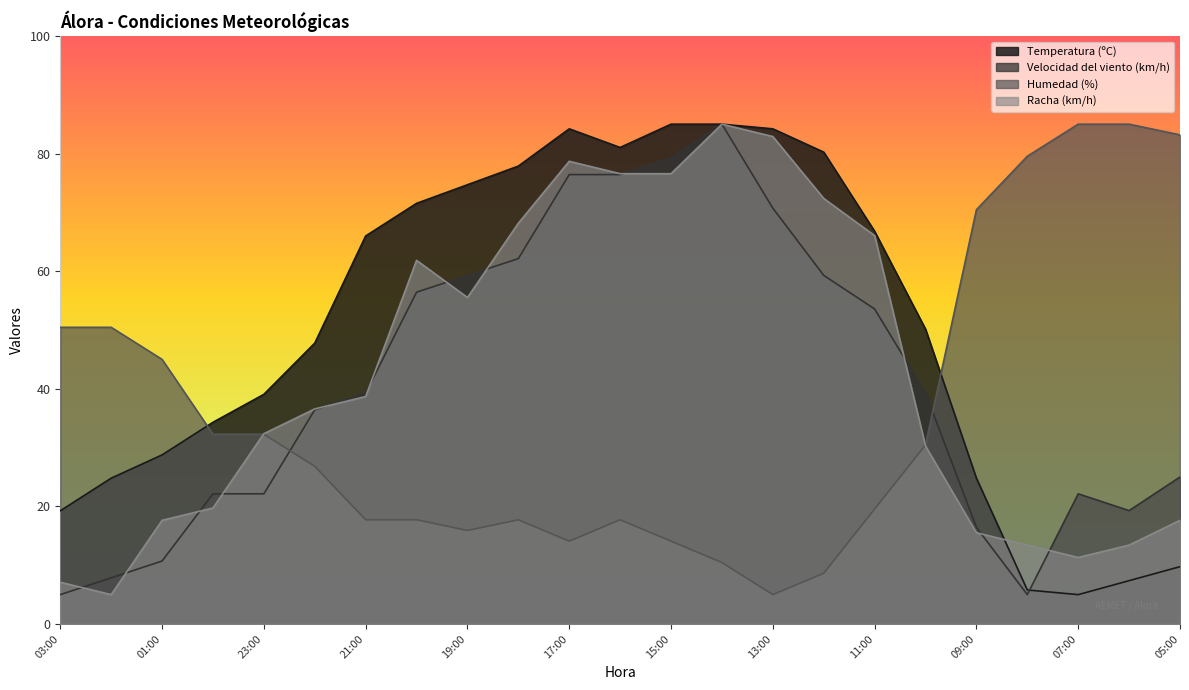

How many data points in Racha (km/h) are less than 36?

11